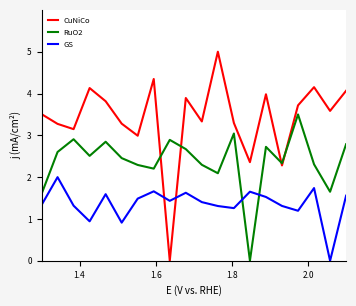

What is the average value of the RuO2 series?

2.4